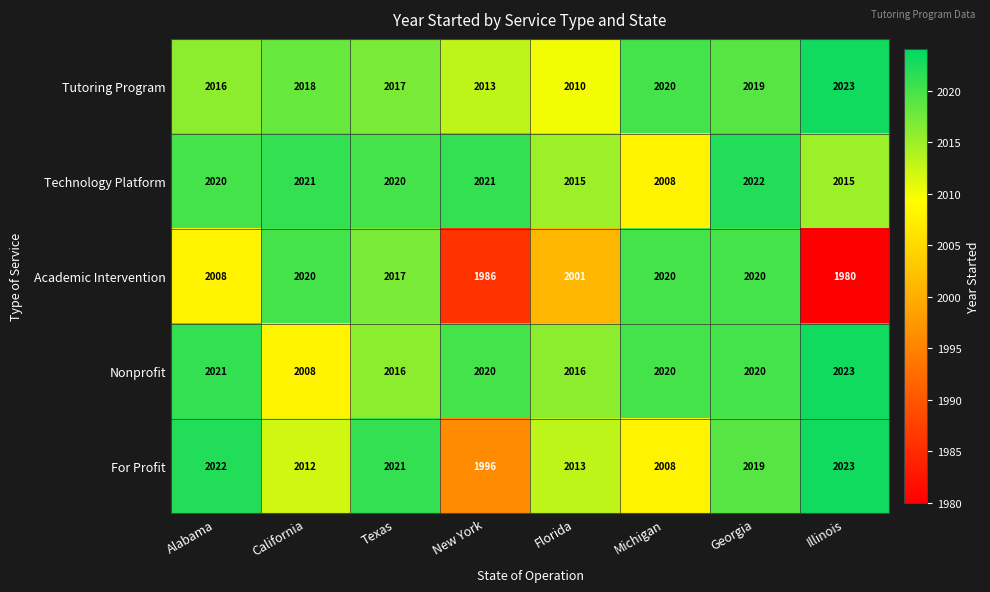

What is the spread (max minus min) of values at Texas?

5